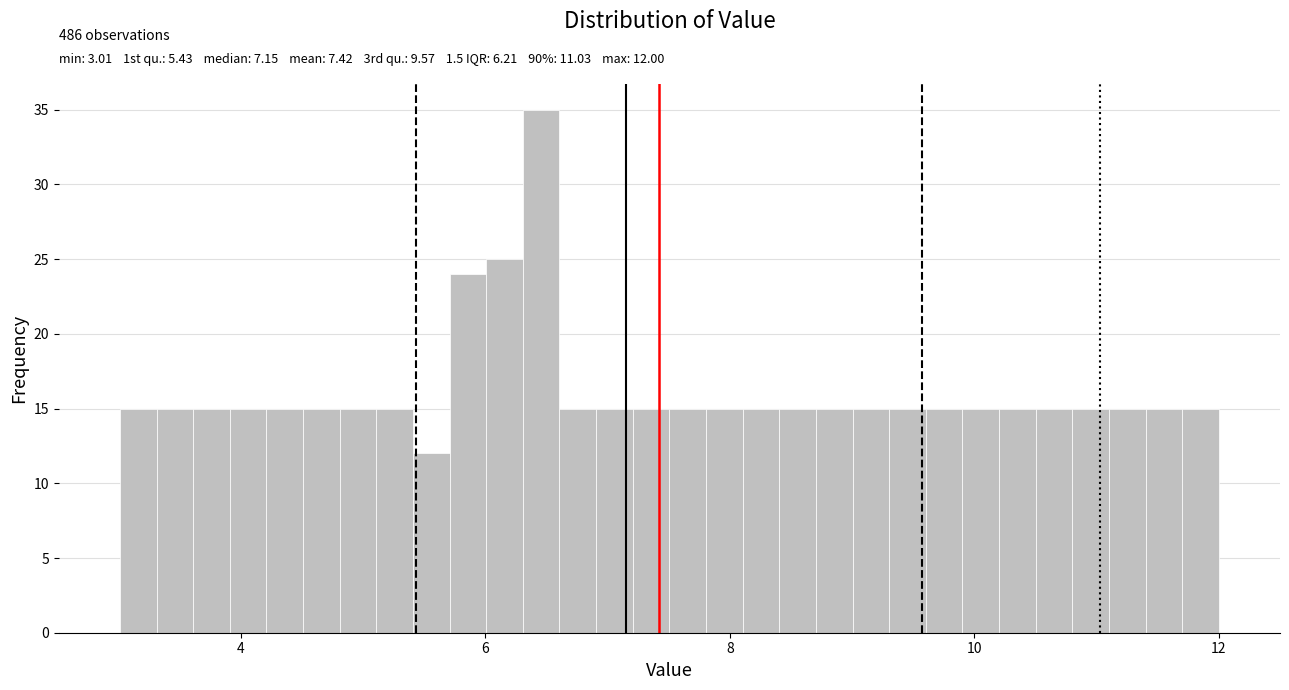

Around what value on the x-axis is the tallest bar? Give the approximate position of its centre, as read against the axis.

6.4